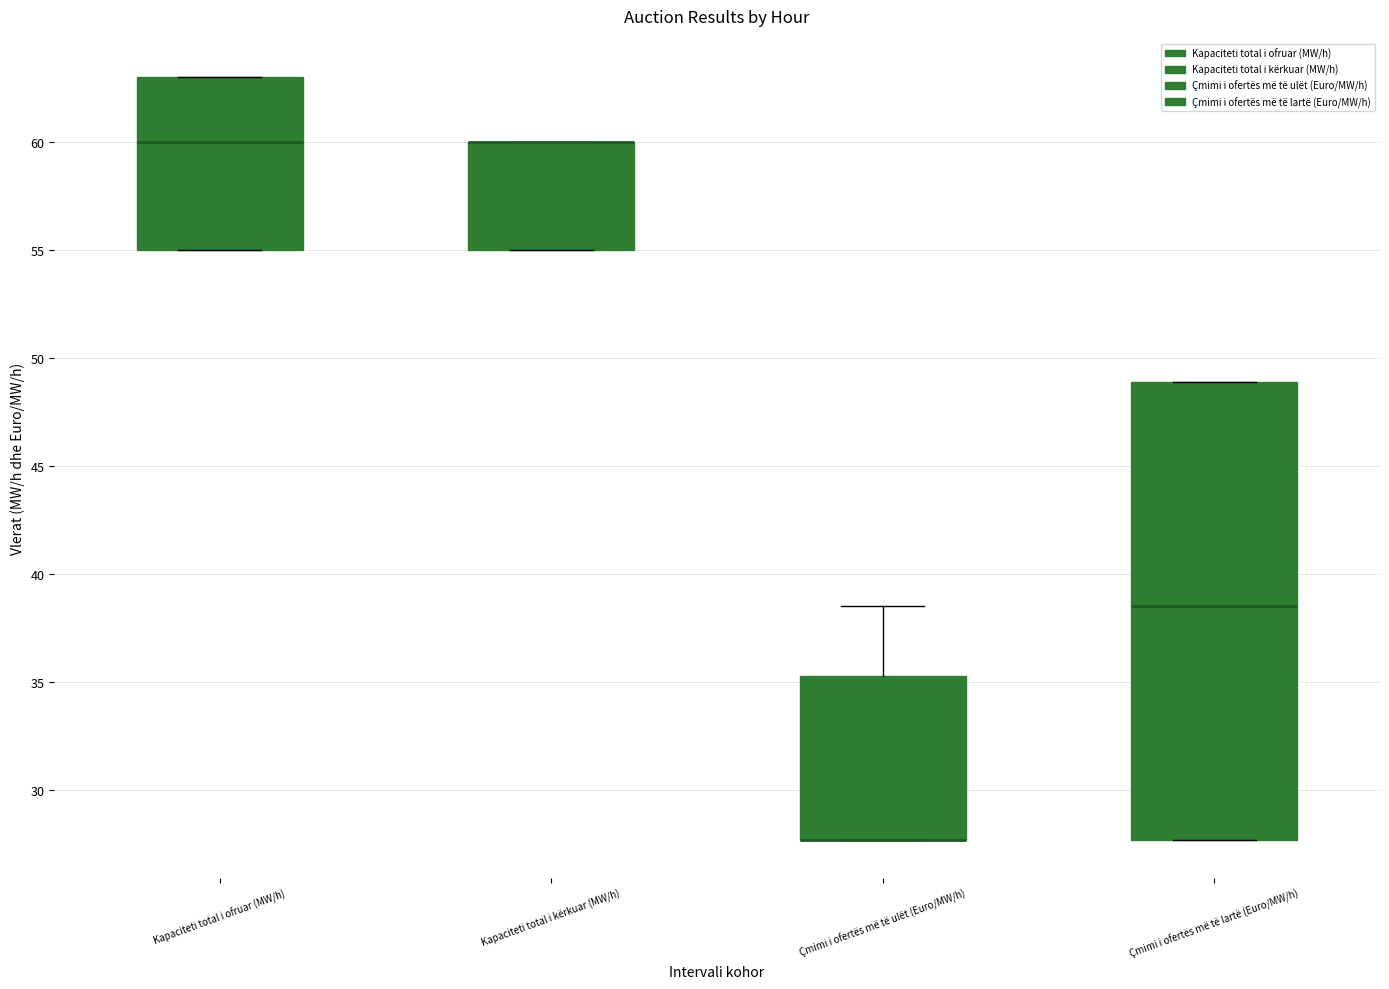

Reading left to right, read every box against the y-axis: the position of its median line, the range the box covers, and the ends of its whiskers. The values are not printed on the chart, so give them approximately, as read against the axis.

Kapaciteti total i ofruar (MW/h): median 60.0, box 55.0 to 63.0, whiskers 55.0 to 63.0
Kapaciteti total i kërkuar (MW/h): median 60.0 (drawn on the box's upper edge), box 55.0 to 60.0, whiskers 55.0 to 60.0
Çmimi i ofertës më të ulët (Euro/MW/h): median 27.5 (drawn on the box's lower edge), box 27.5 to 35.5, whiskers 27.5 to 38.5
Çmimi i ofertës më të lartë (Euro/MW/h): median 38.5, box 27.5 to 49.0, whiskers 27.5 to 49.0